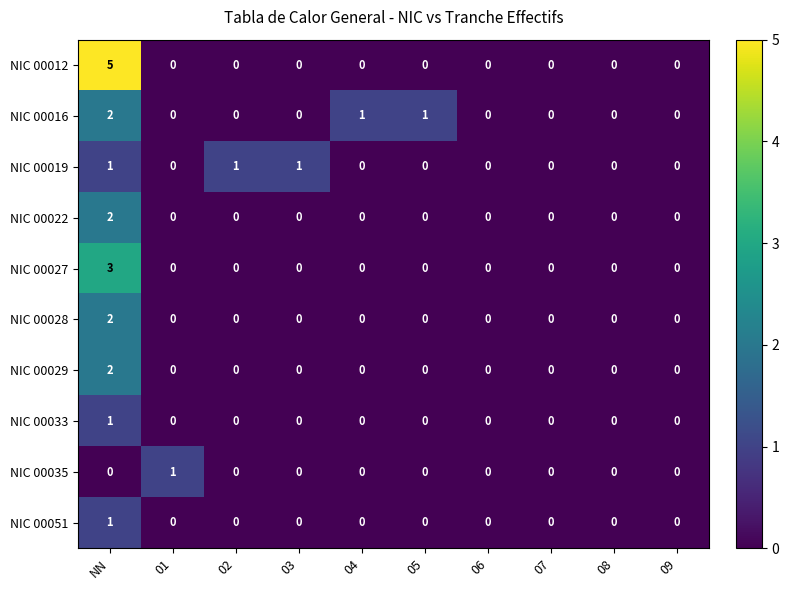

The NIC 00016 series shows 1 at 06. True or false?

False